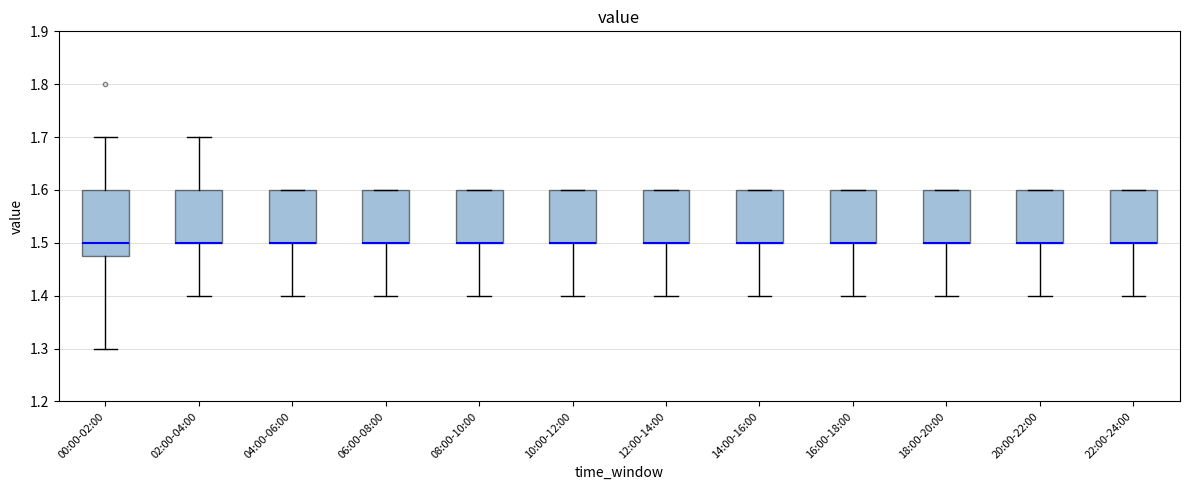

Reading left to right, read every box against the y-axis: the position of its median line, the range the box covers, and the ends of its whiskers. The values are not printed on the chart, so give them approximately, as read against the axis.

00:00-02:00: median 1.50, box 1.48 to 1.60, whiskers 1.30 to 1.70
02:00-04:00: median 1.50 (drawn on the box's lower edge), box 1.50 to 1.60, whiskers 1.40 to 1.70
04:00-06:00: median 1.50 (drawn on the box's lower edge), box 1.50 to 1.60, whiskers 1.40 to 1.60
06:00-08:00: median 1.50 (drawn on the box's lower edge), box 1.50 to 1.60, whiskers 1.40 to 1.60
08:00-10:00: median 1.50 (drawn on the box's lower edge), box 1.50 to 1.60, whiskers 1.40 to 1.60
10:00-12:00: median 1.50 (drawn on the box's lower edge), box 1.50 to 1.60, whiskers 1.40 to 1.60
12:00-14:00: median 1.50 (drawn on the box's lower edge), box 1.50 to 1.60, whiskers 1.40 to 1.60
14:00-16:00: median 1.50 (drawn on the box's lower edge), box 1.50 to 1.60, whiskers 1.40 to 1.60
16:00-18:00: median 1.50 (drawn on the box's lower edge), box 1.50 to 1.60, whiskers 1.40 to 1.60
18:00-20:00: median 1.50 (drawn on the box's lower edge), box 1.50 to 1.60, whiskers 1.40 to 1.60
20:00-22:00: median 1.50 (drawn on the box's lower edge), box 1.50 to 1.60, whiskers 1.40 to 1.60
22:00-24:00: median 1.50 (drawn on the box's lower edge), box 1.50 to 1.60, whiskers 1.40 to 1.60